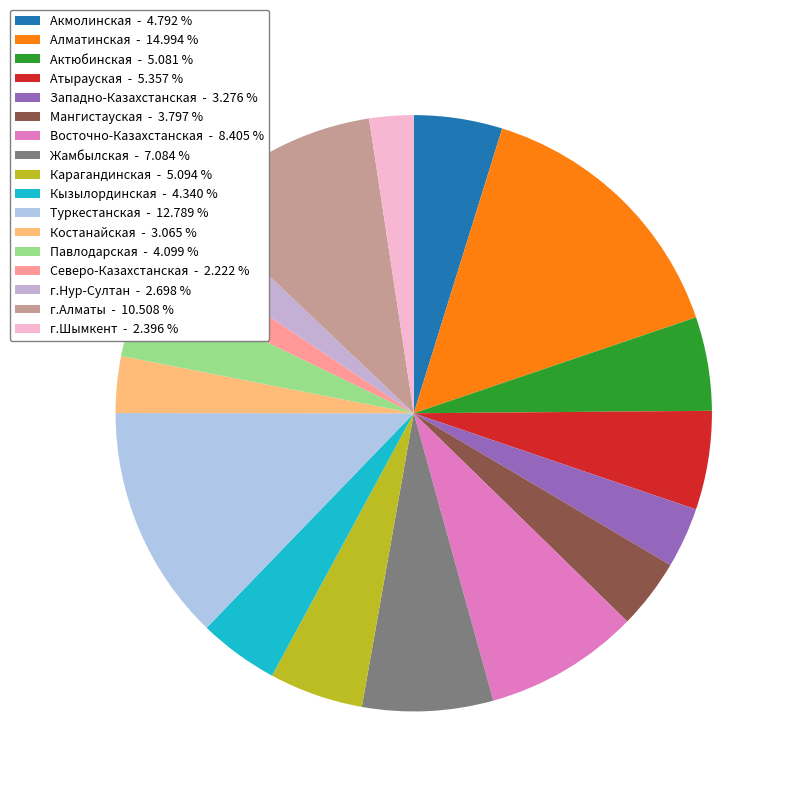

What percentage is the Жамбылская slice, to the nearest percent?

7%